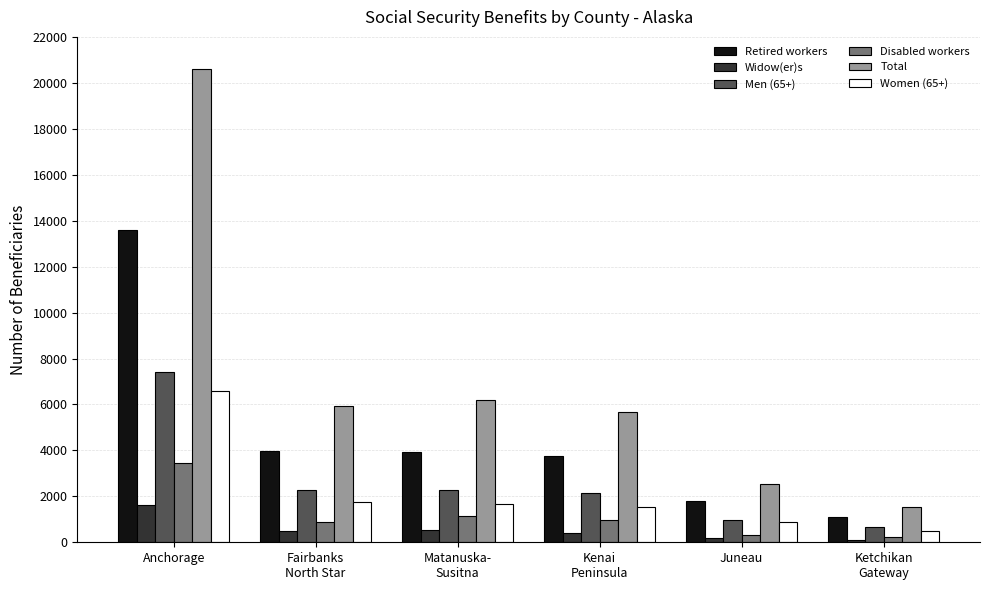

Between Matanuska-
Susitna and Juneau, which series saw the biggest shift?

Total